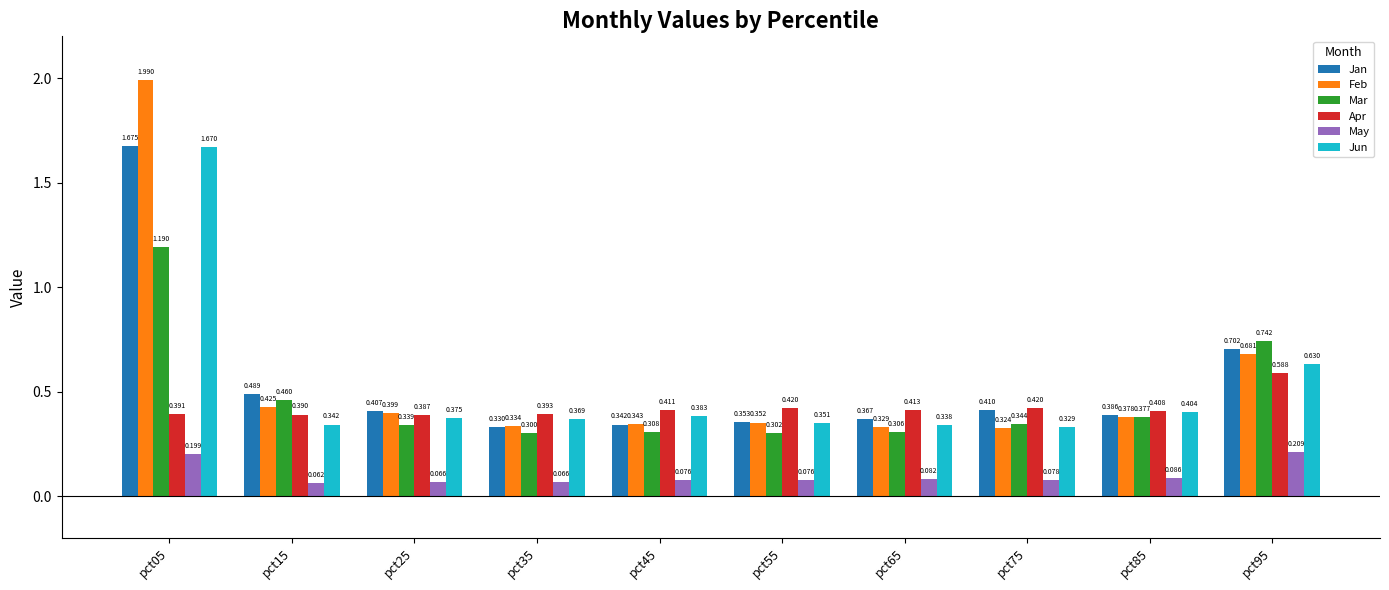

How many data points does each series have?

10